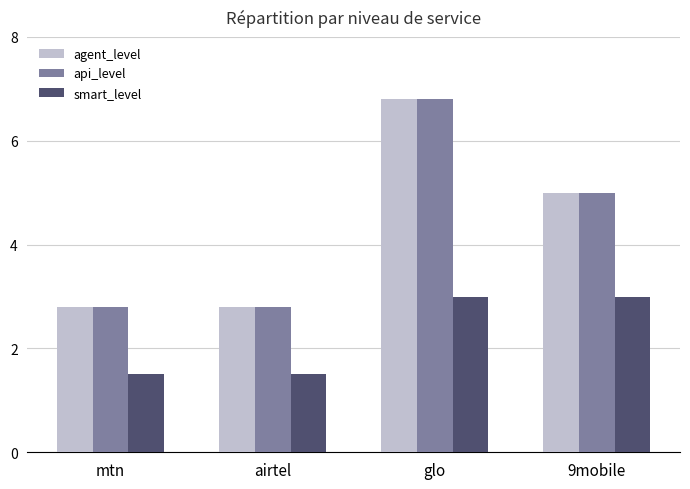

How many distinct data groups are displayed?

3